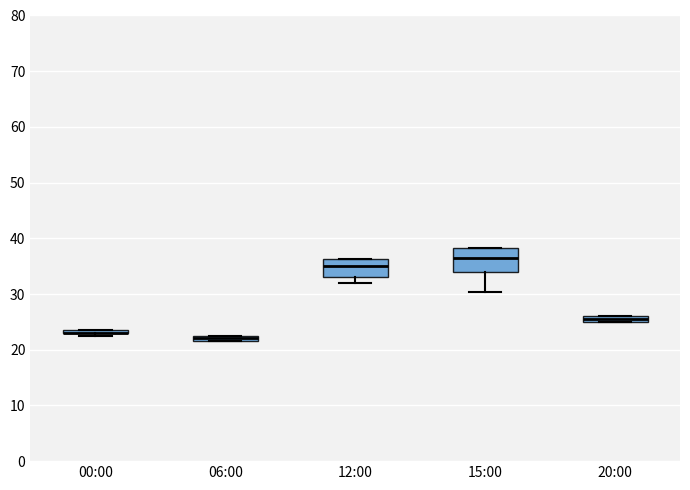

Where is the upper edge of the box for 15:00 on the y-axis? The values are not printed on the chart, so give them approximately, as read against the axis.

38